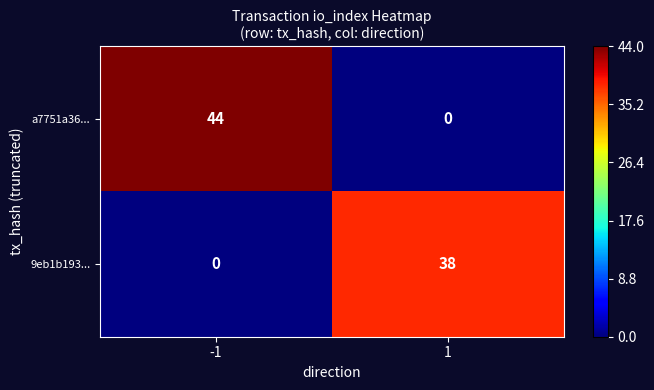

Which series has the largest range (max minus min)?

a7751a36...